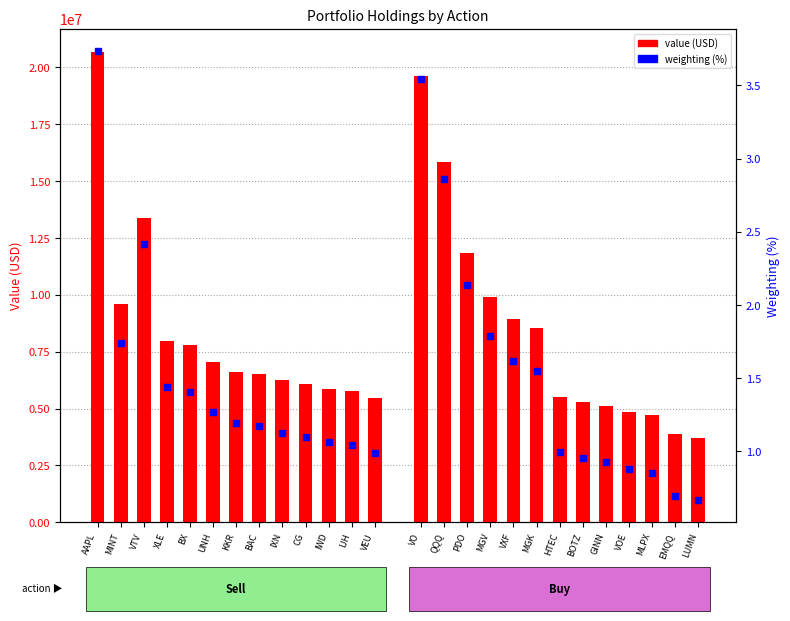

Is the value of Buy at QQQ greater than the value of Weighting (Buy) at EMQQ?

Yes